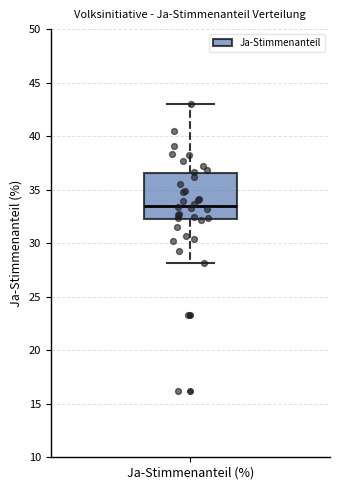

Where does the lower whisker of the box for Ja-Stimmenanteil (%) end on the y-axis? The values are not printed on the chart, so give them approximately, as read against the axis.

28.0